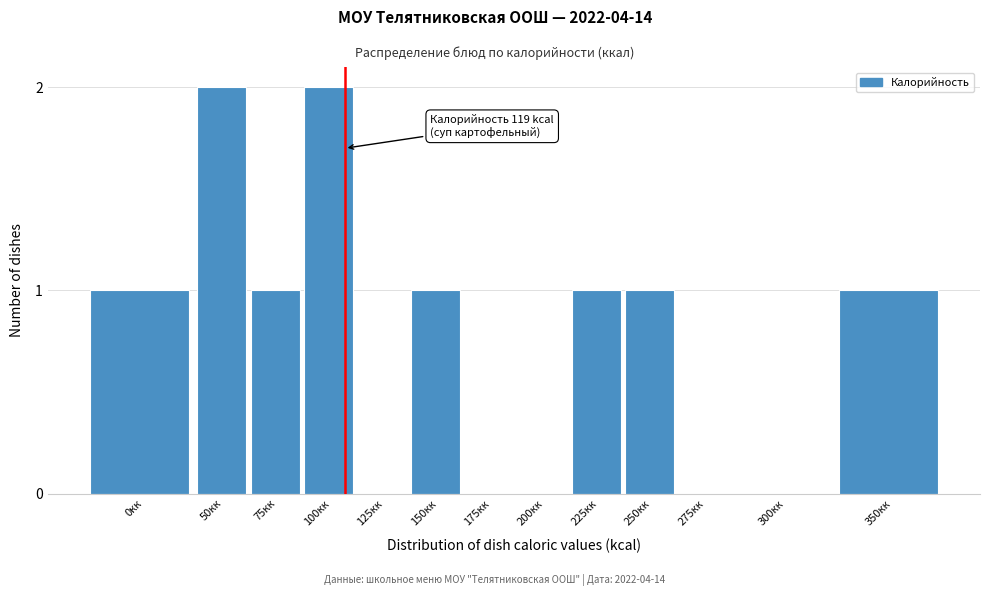

Reading left to right, list all the values displayed in this chart.

0кк=1	50кк=2	75кк=1	100кк=2	125кк=0	150кк=1	175кк=0	200кк=0	225кк=1	250кк=1	275кк=0	300кк=0	350кк=1